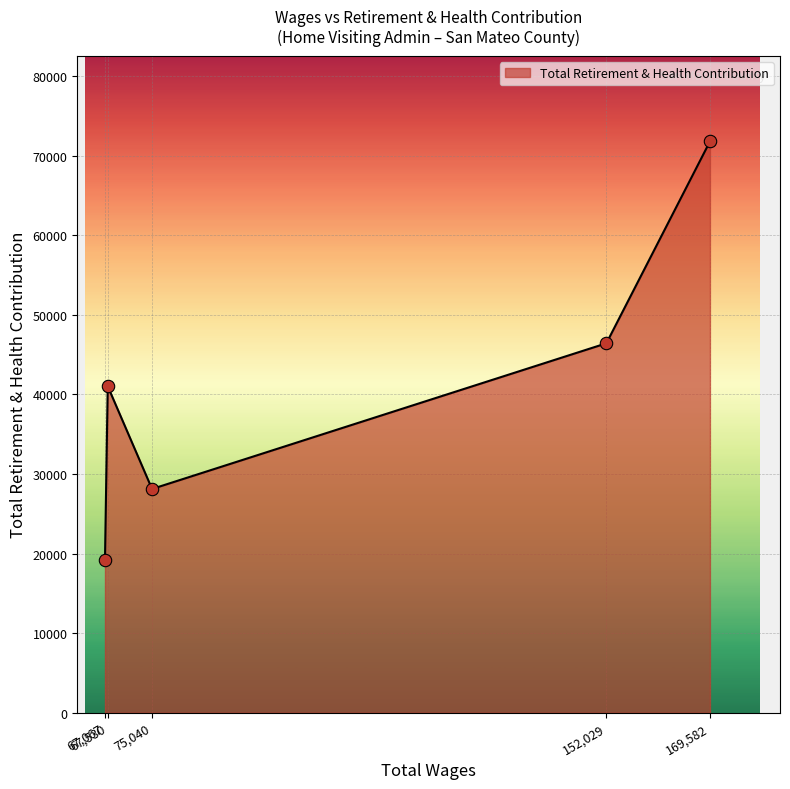

What is the average value?

41313